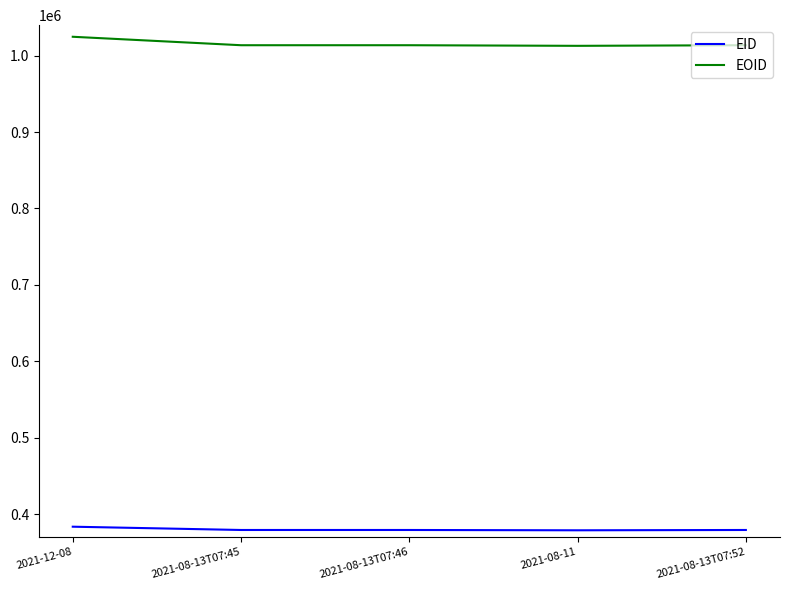

What is the spread (max minus min) of values at 2021-08-11?

634253